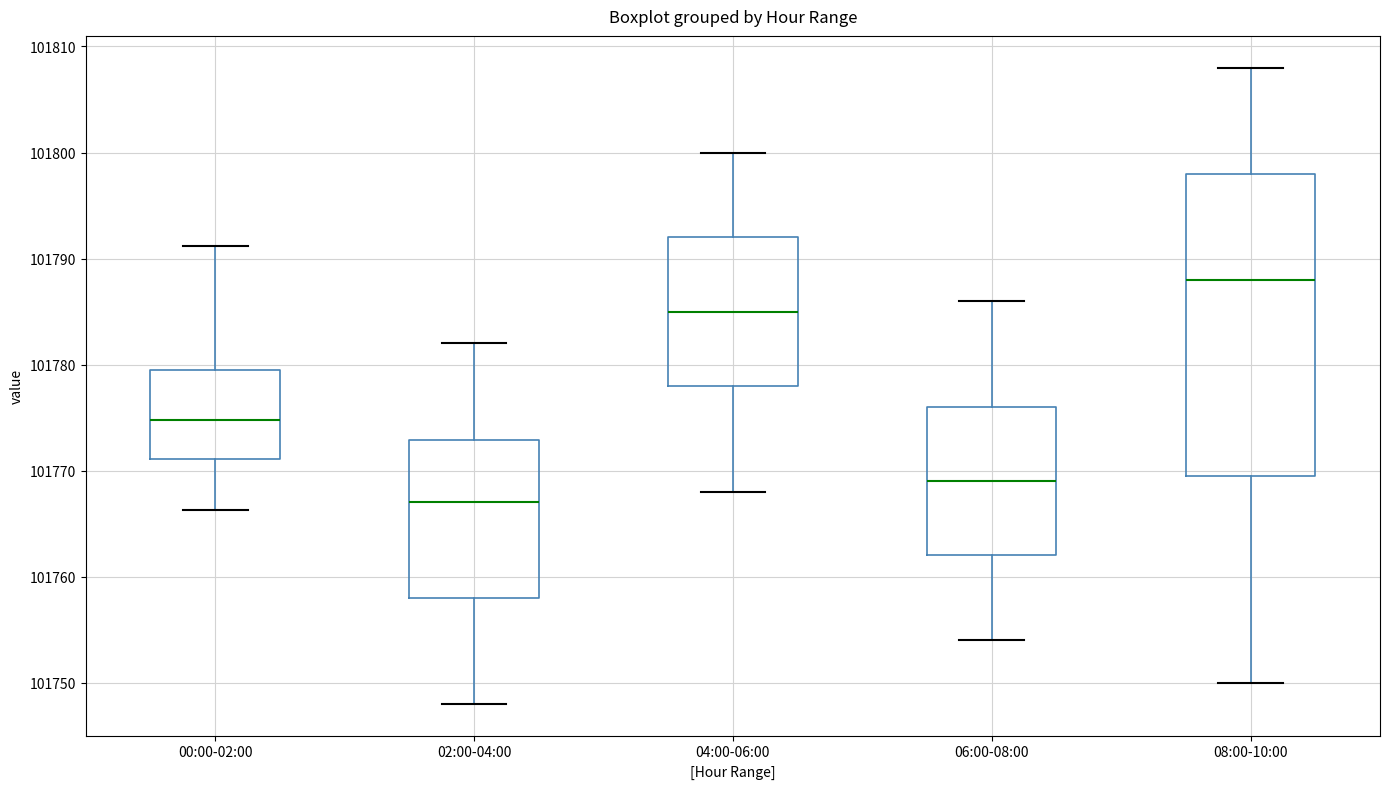

Reading left to right, transcribe this box plot: for each box, give where its median line is, the range the box spans, and where its two whiskers end, as read against the y-axis. The values are not printed on the chart, so give them approximately, as read against the axis.

00:00-02:00: median 101775, box 101771 to 101779, whiskers 101766 to 101791
02:00-04:00: median 101767, box 101758 to 101773, whiskers 101748 to 101782
04:00-06:00: median 101785, box 101778 to 101792, whiskers 101768 to 101800
06:00-08:00: median 101769, box 101762 to 101776, whiskers 101754 to 101786
08:00-10:00: median 101788, box 101770 to 101798, whiskers 101750 to 101808